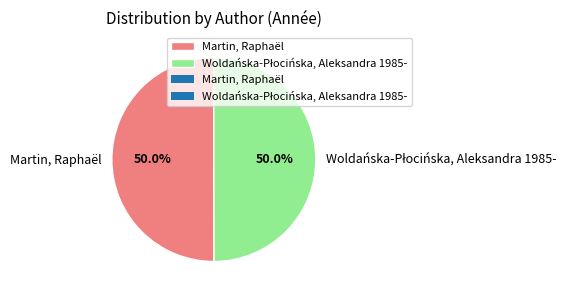

What percentage is NOT represented by Martin, Raphaël?

50.0%